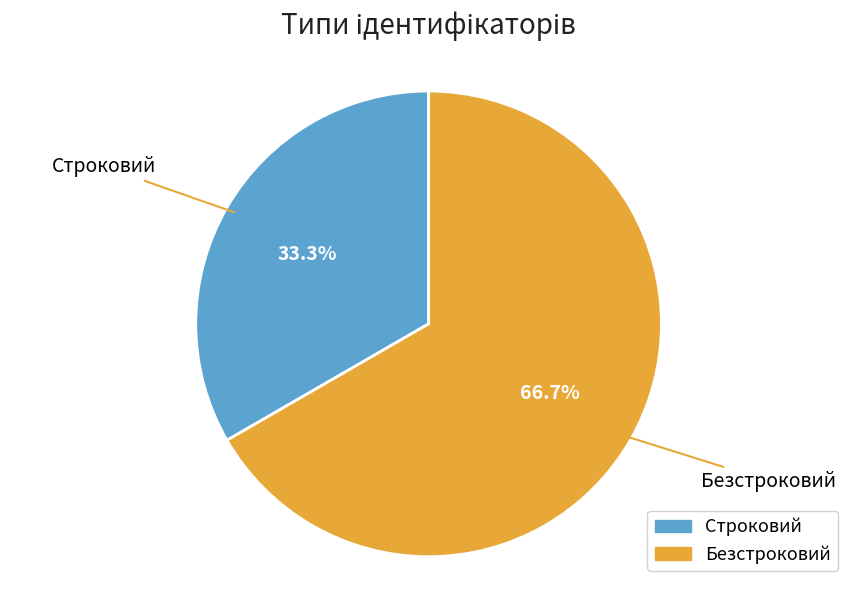

How many segments does this pie chart have?

2